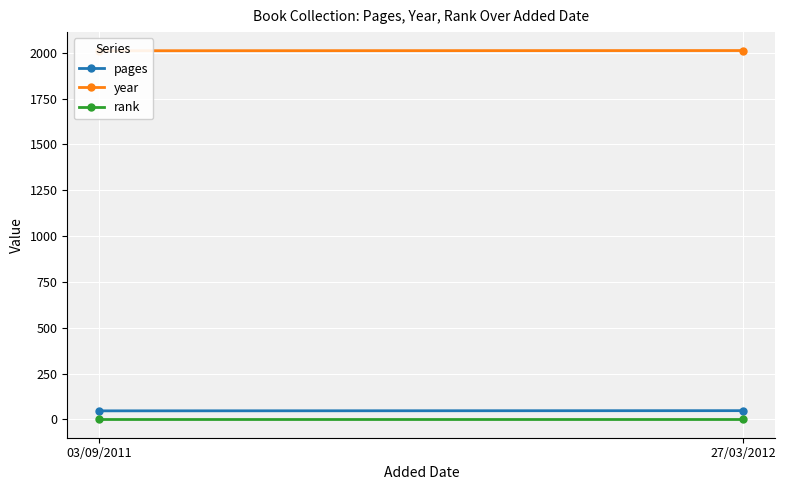

What is the value of the pages point at the 2nd from the left?

48